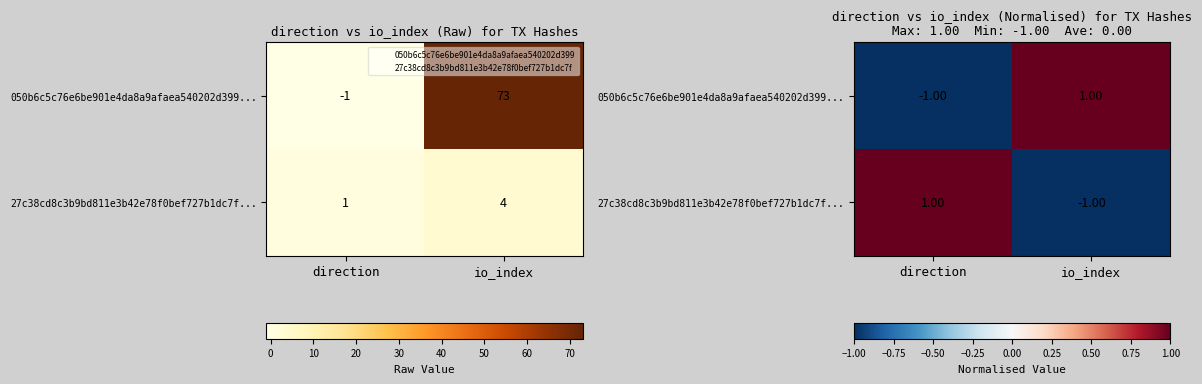

Is the value of 050b6c5c76e6be901e4da8a9afaea540202d399... at io_index greater than the value of 27c38cd8c3b9bd811e3b42e78f0bef727b1dc7f... at io_index?

Yes